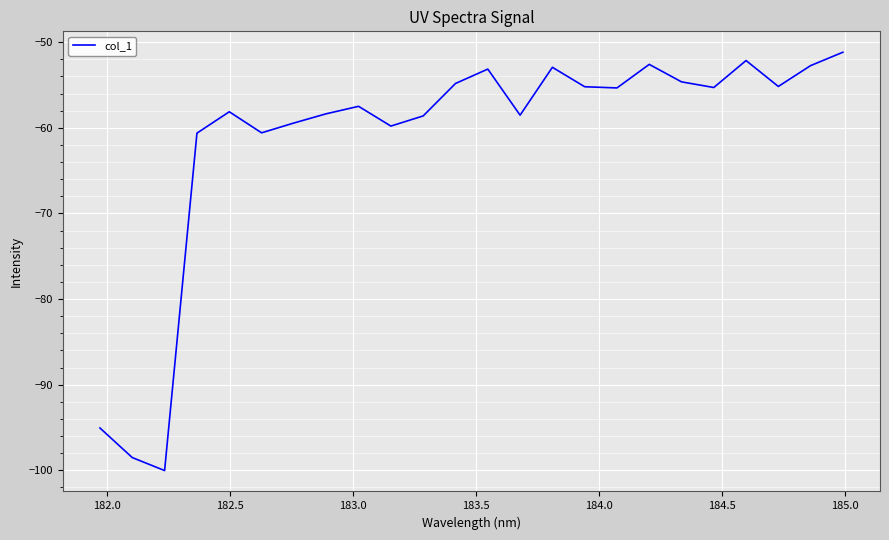

What is the difference between the maximum and minimum values?

48.8